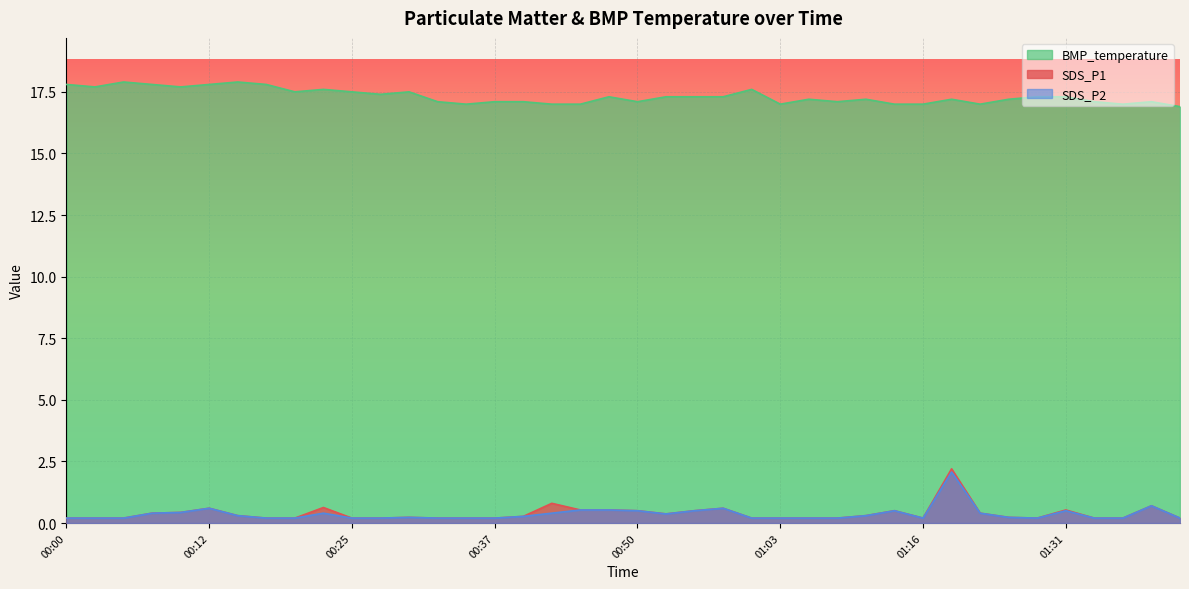

Read the SDS_P2 value at 01:00.

0.2